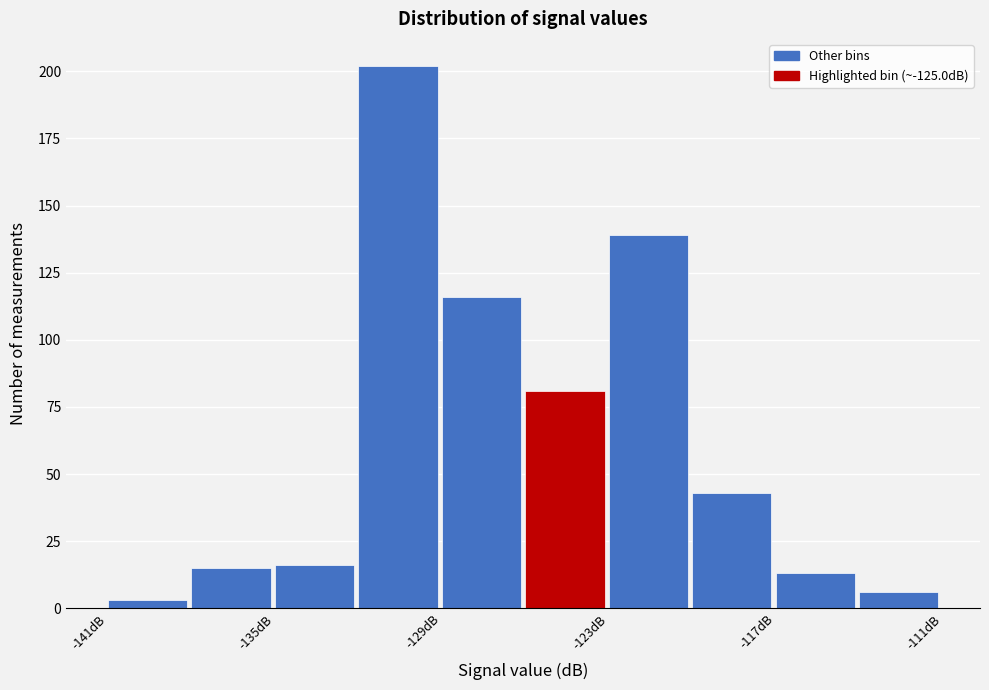

Read against the x-axis, roughly where is the centre of the tallest bar?

-131